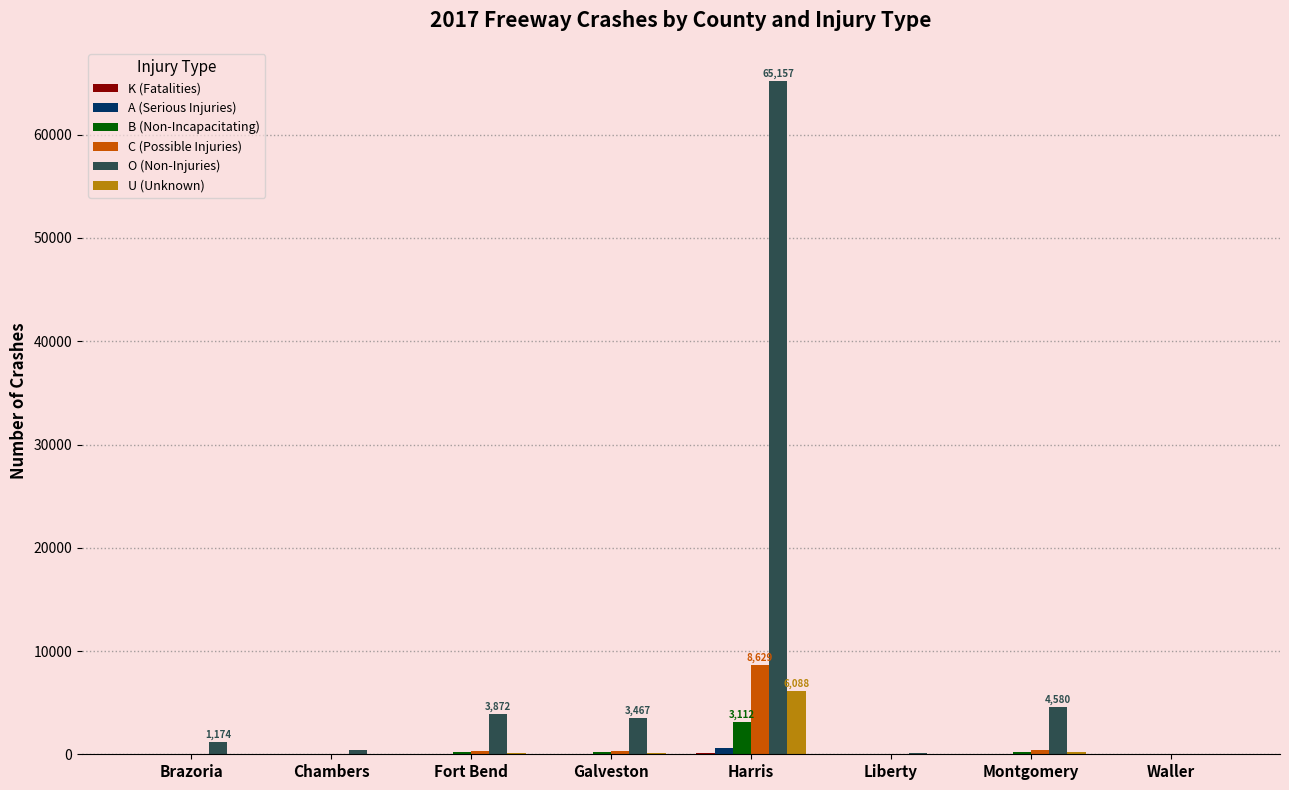

What is the sum of all C (Possible Injuries) values?

9846